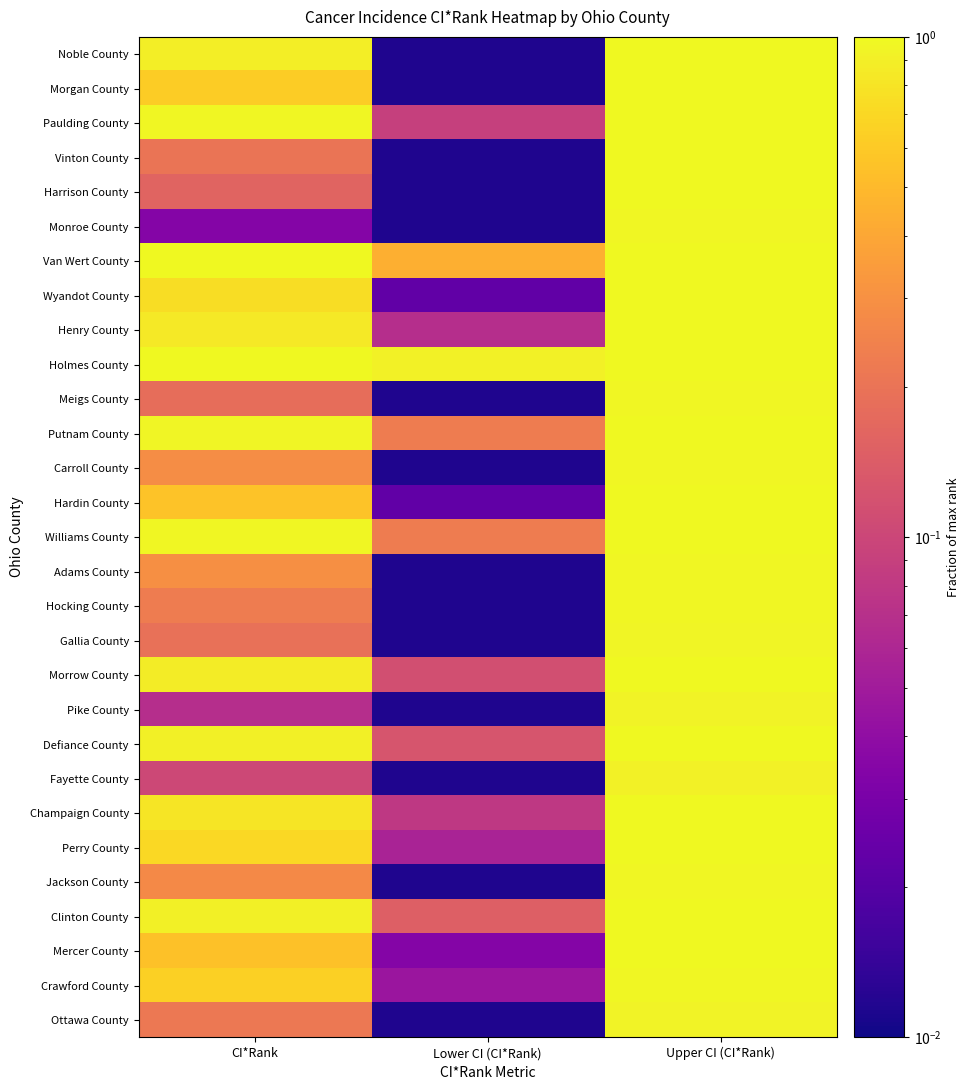

At how many categories does at least one series exceed 0?

3